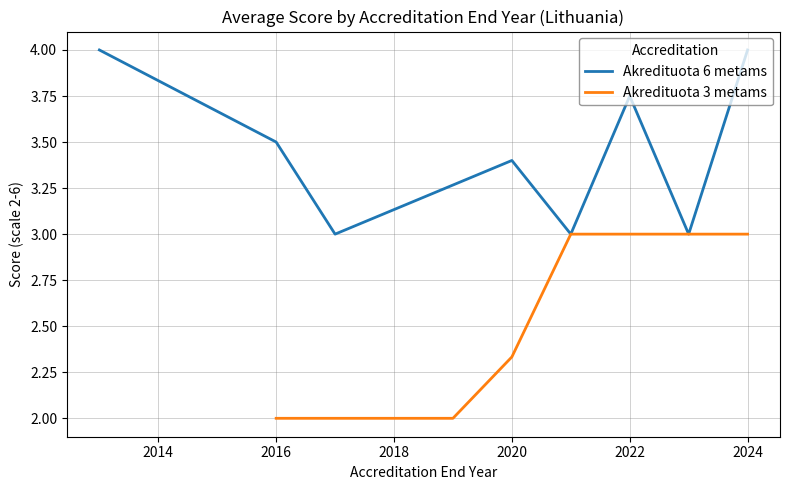

How many interior local peaks does the Akredituota 6 metams series have?

2